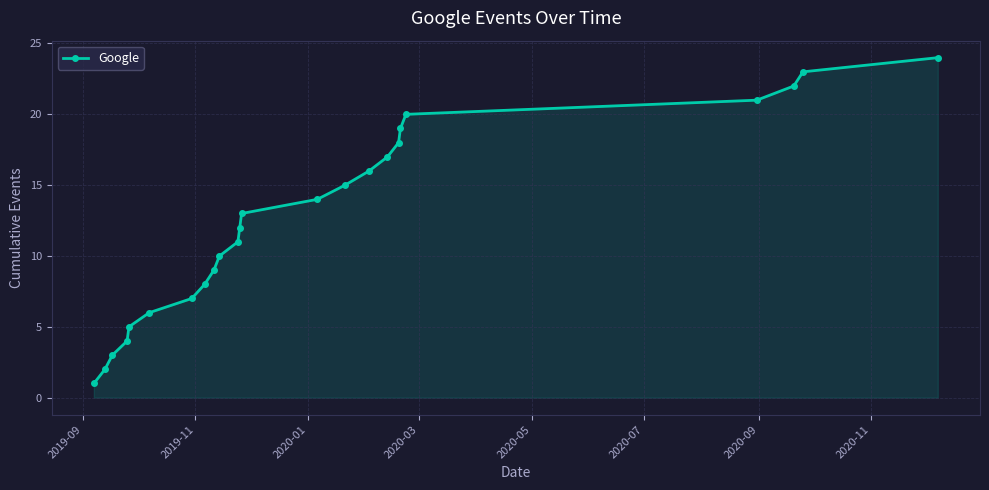

Count the number of data series in this chart.

1